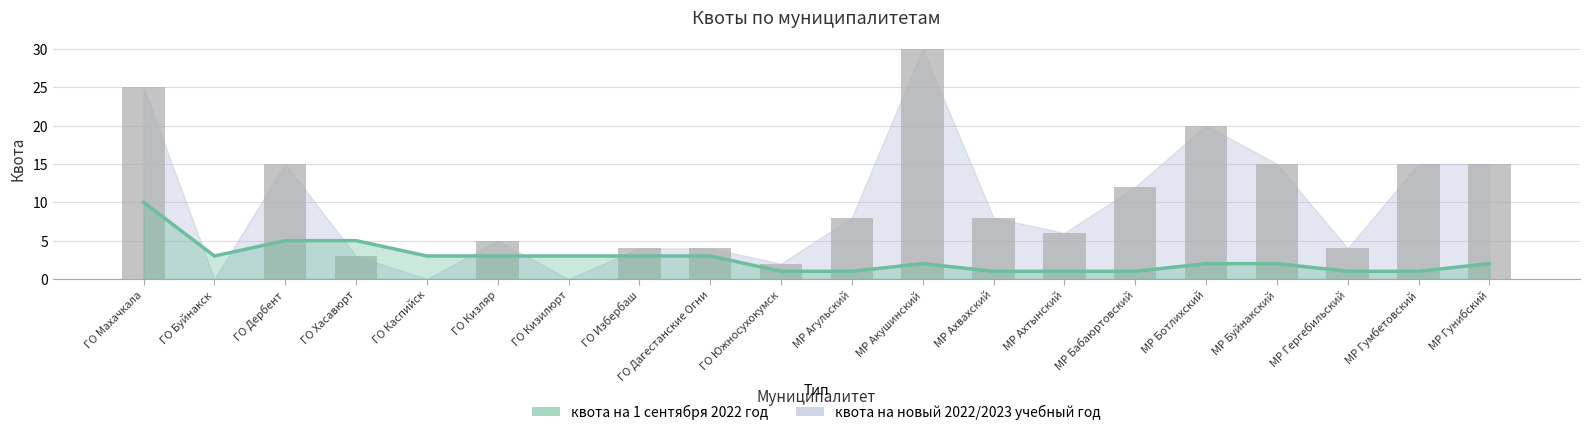

What is the sum of all квота на 1 сентября 2022 год values?

53